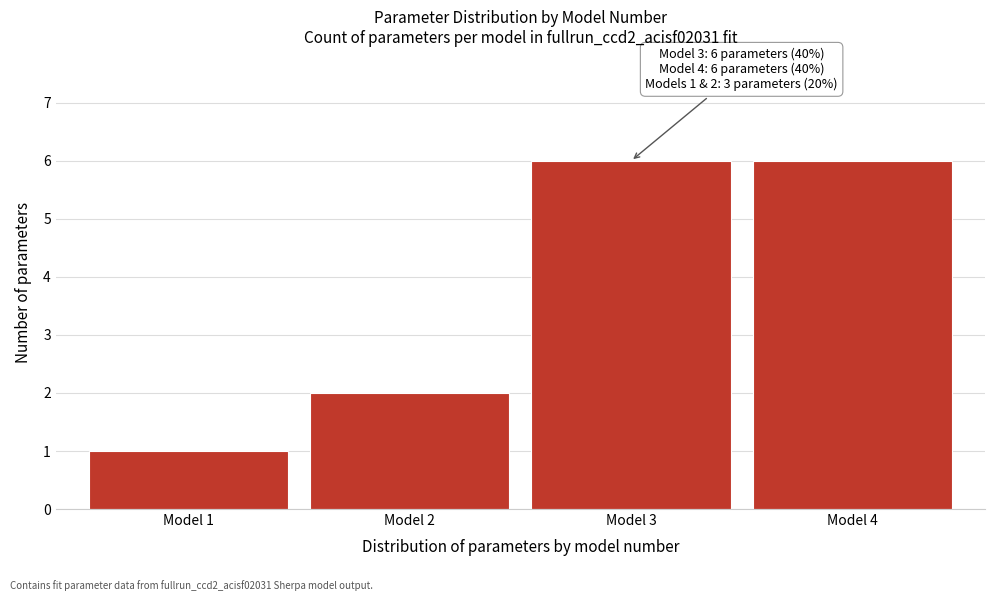

Reading left to right, extract all data points from this chart.

Model 1=1	Model 2=2	Model 3=6	Model 4=6